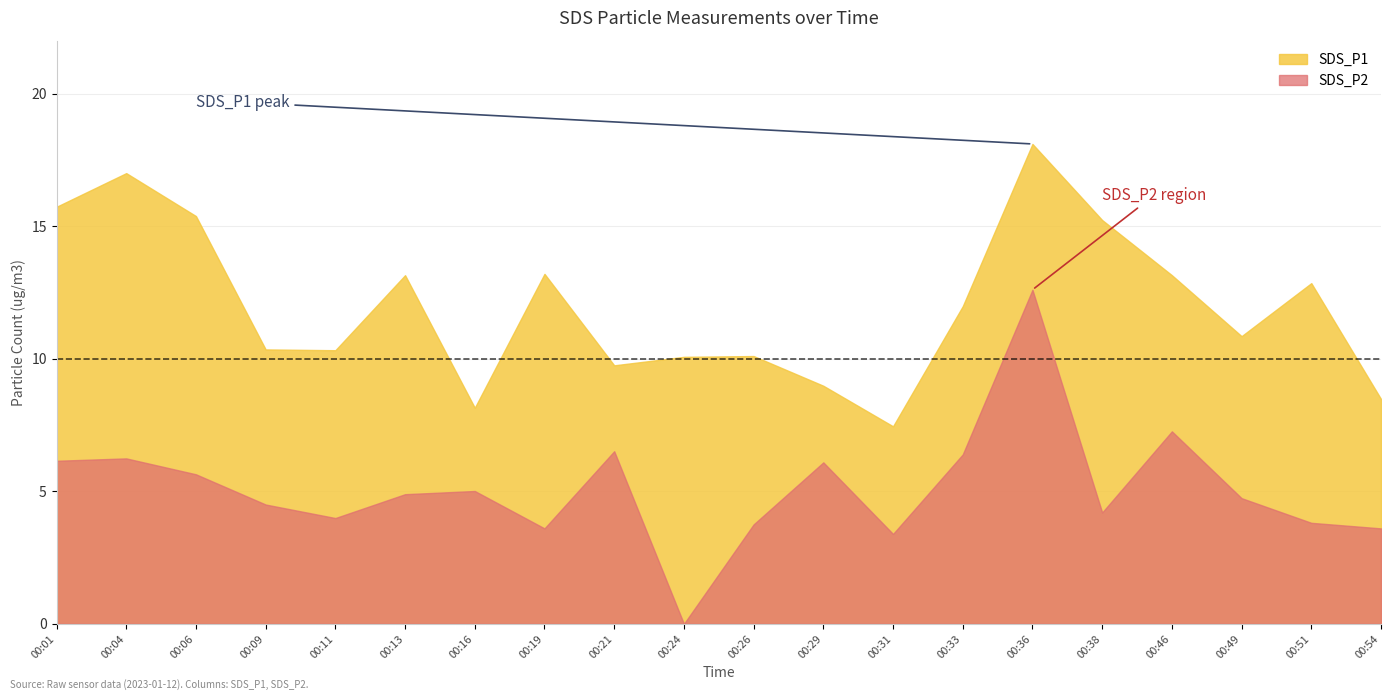

Where is SDS_P1 nearest to the value 12?

00:33